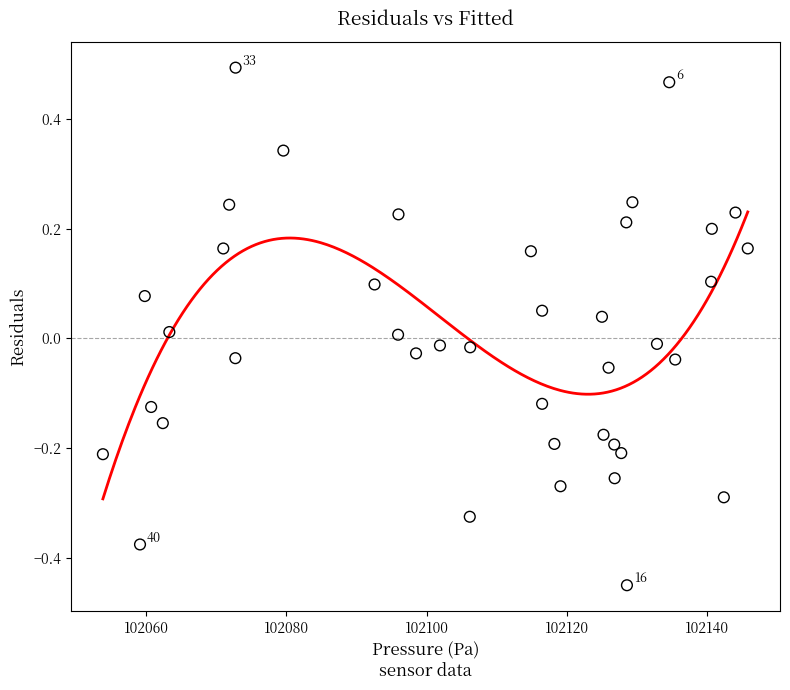

What is the range of Y values (max minus min)?

0.9